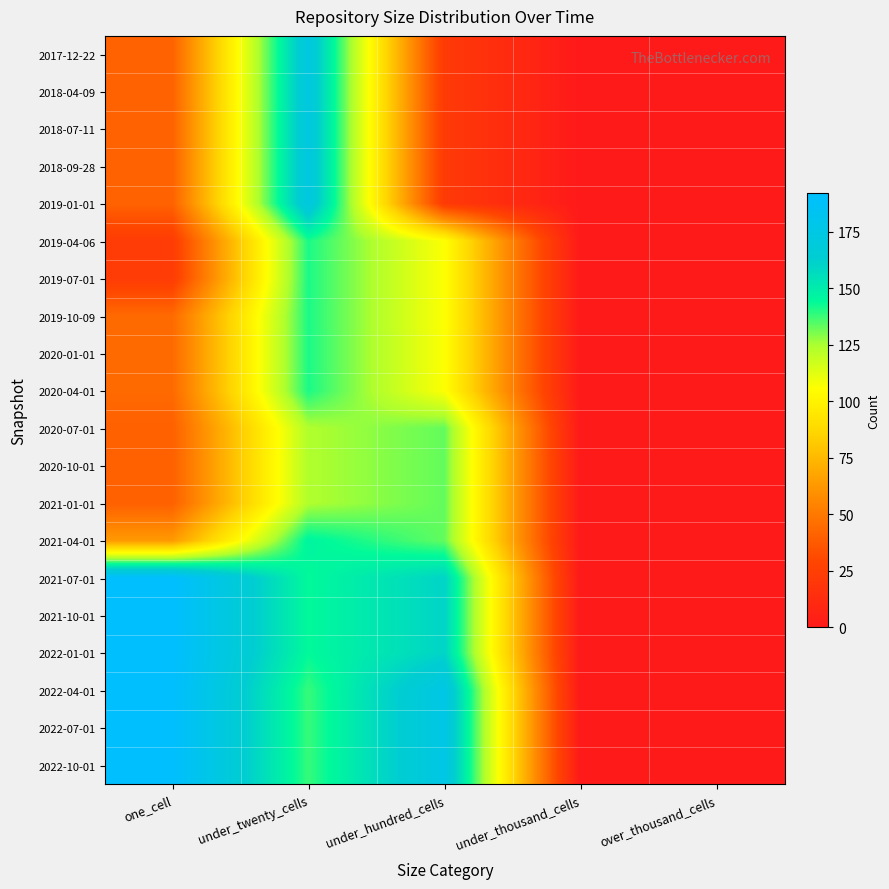

List the series in order of their peak value, lowest first.

2020-07-01, 2020-10-01, 2021-01-01, 2019-04-06, 2019-07-01, 2019-10-09, 2020-01-01, 2020-04-01, 2021-04-01, 2017-12-22, 2018-04-09, 2018-07-11, 2018-09-28, 2019-01-01, 2021-07-01, 2021-10-01, 2022-01-01, 2022-04-01, 2022-07-01, 2022-10-01